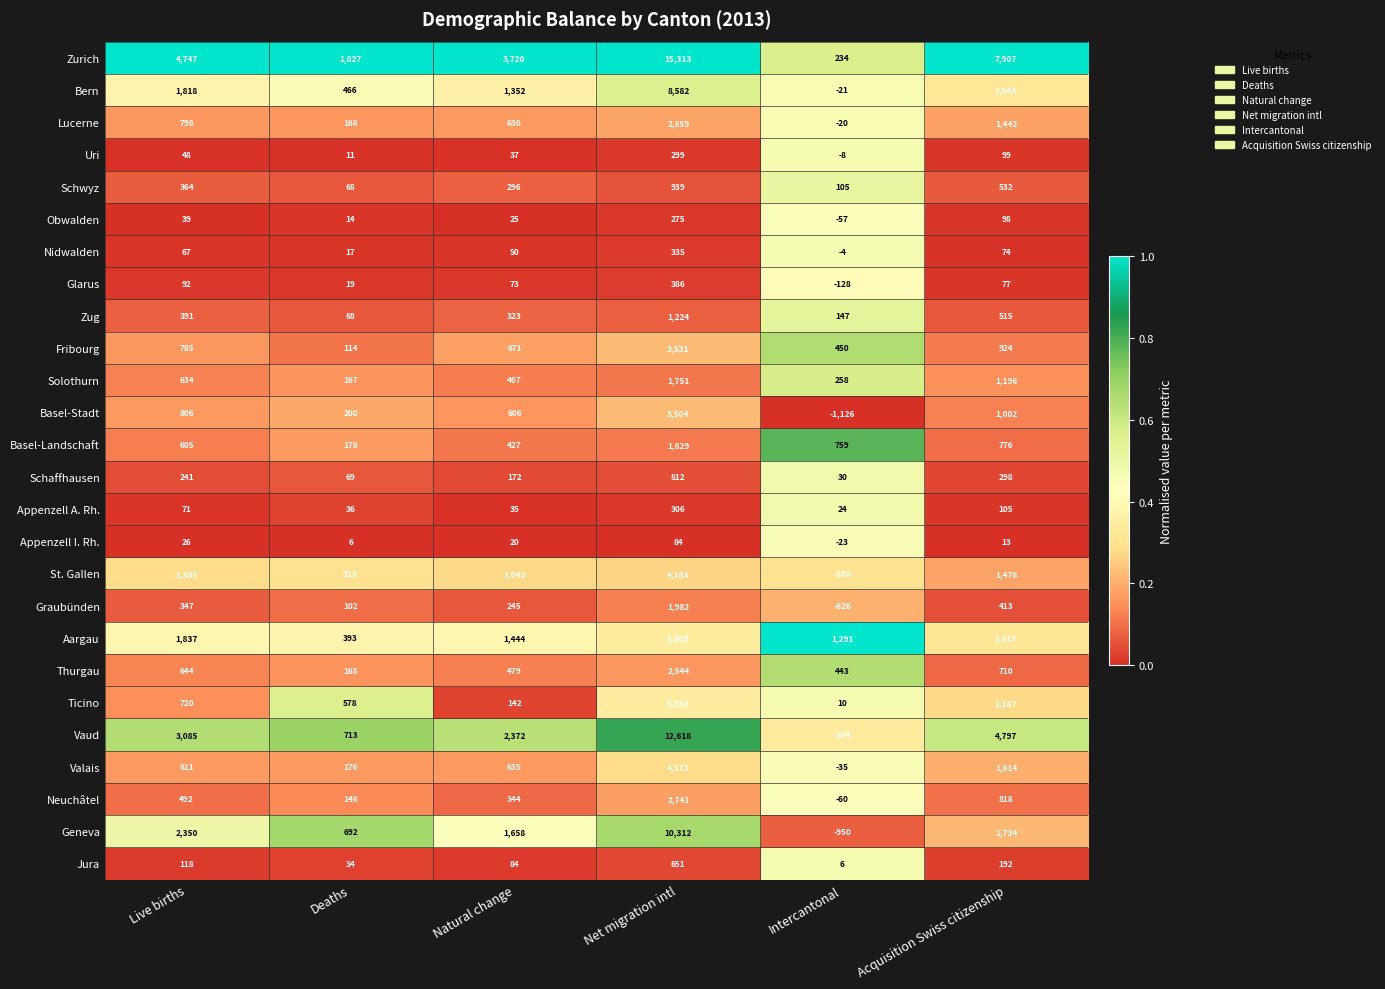

List the labels in order of Solothurn value, smallest first.

Deaths, Intercantonal, Natural change, Live births, Acquisition Swiss citizenship, Net migration intl